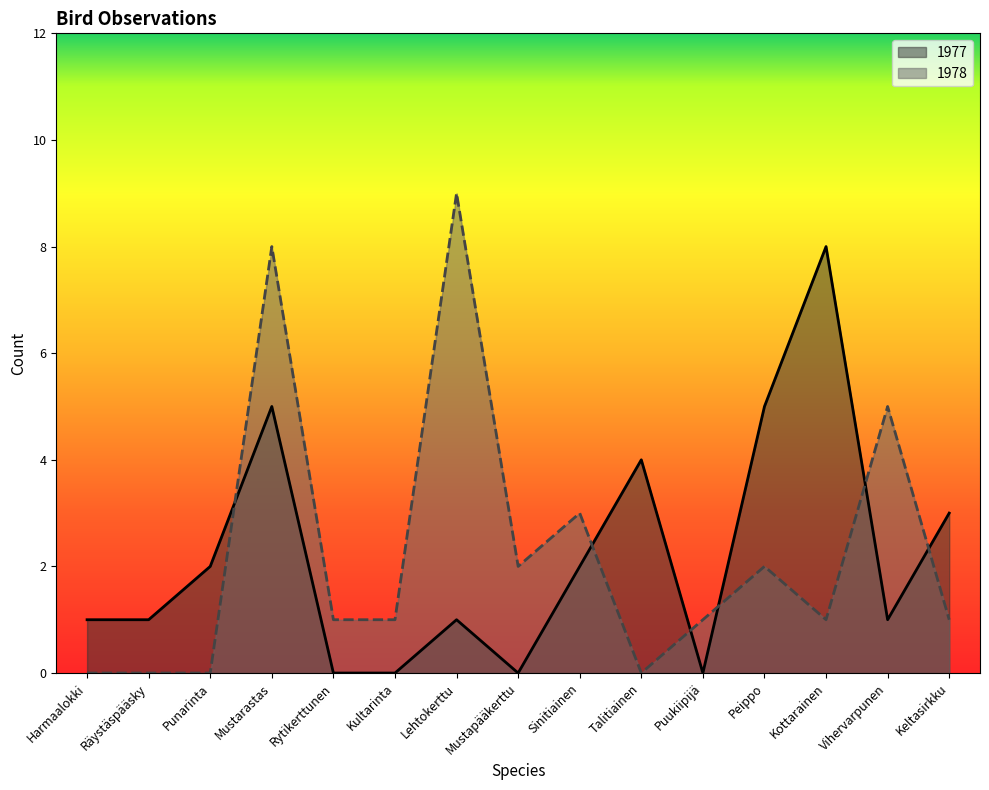

Which series has the largest total across all categories?

1978